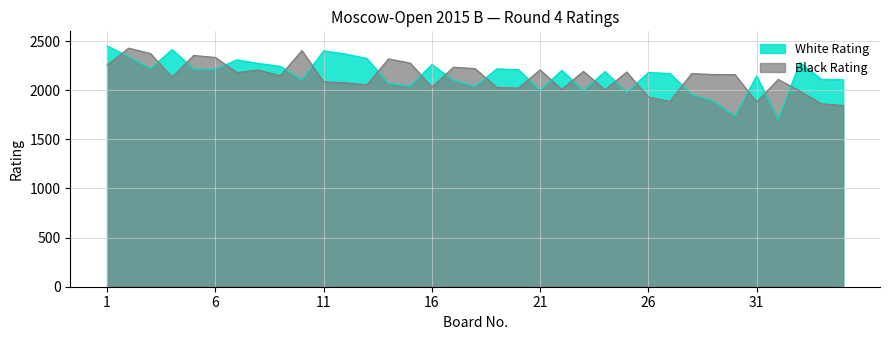

Which category has the lowest value across all series?

32